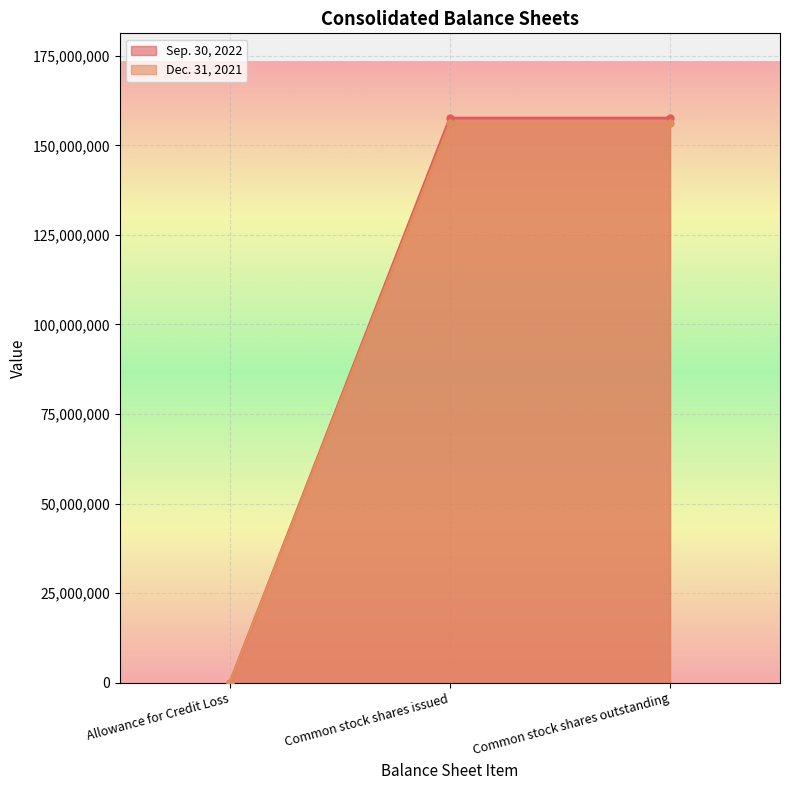

What position from the right is Common stock shares outstanding?

1